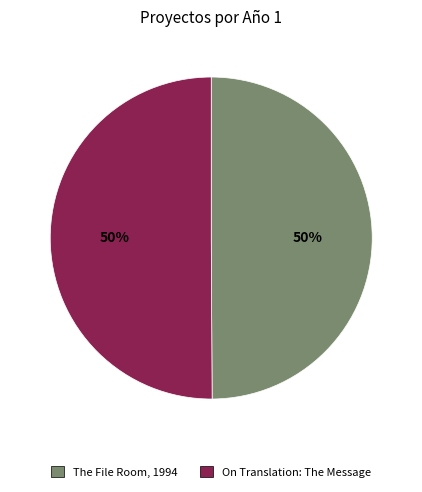

To the nearest percent, what portion does On Translation: The Message represent?

50%